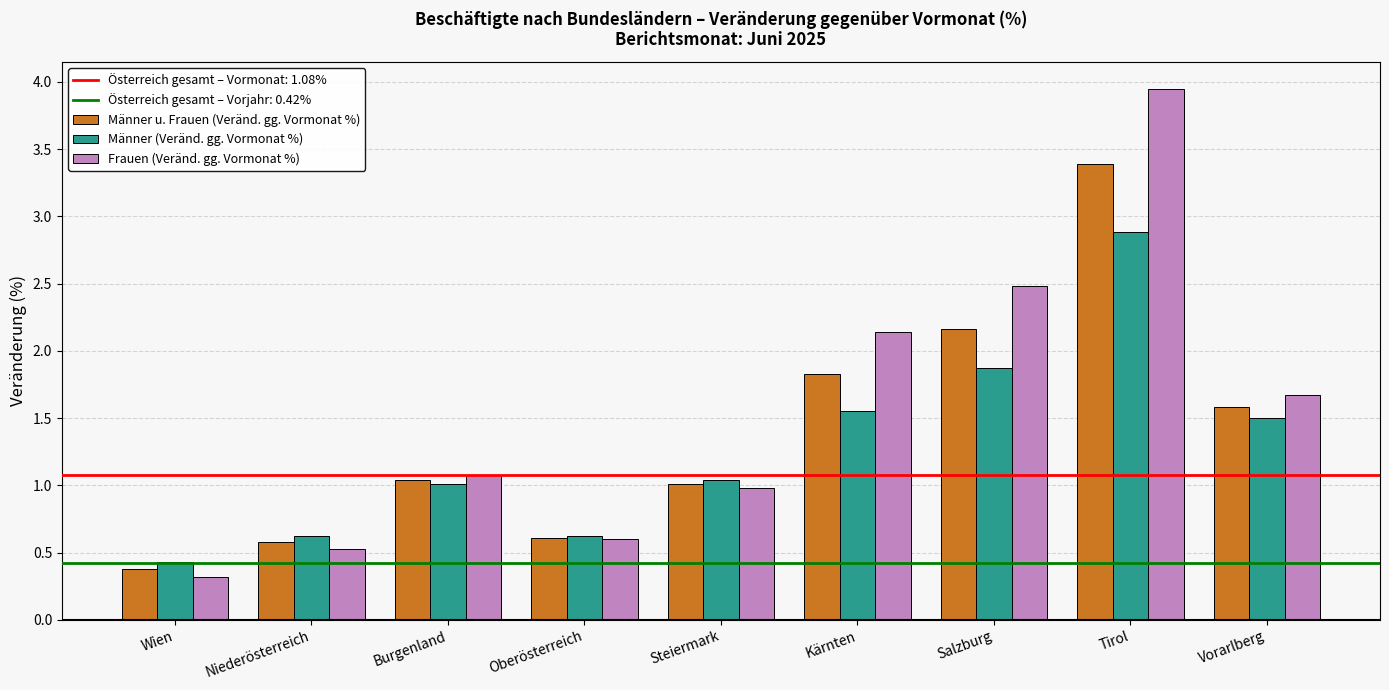

Read the Frauen (Veränd. gg. Vormonat %) value at Wien.

0.3